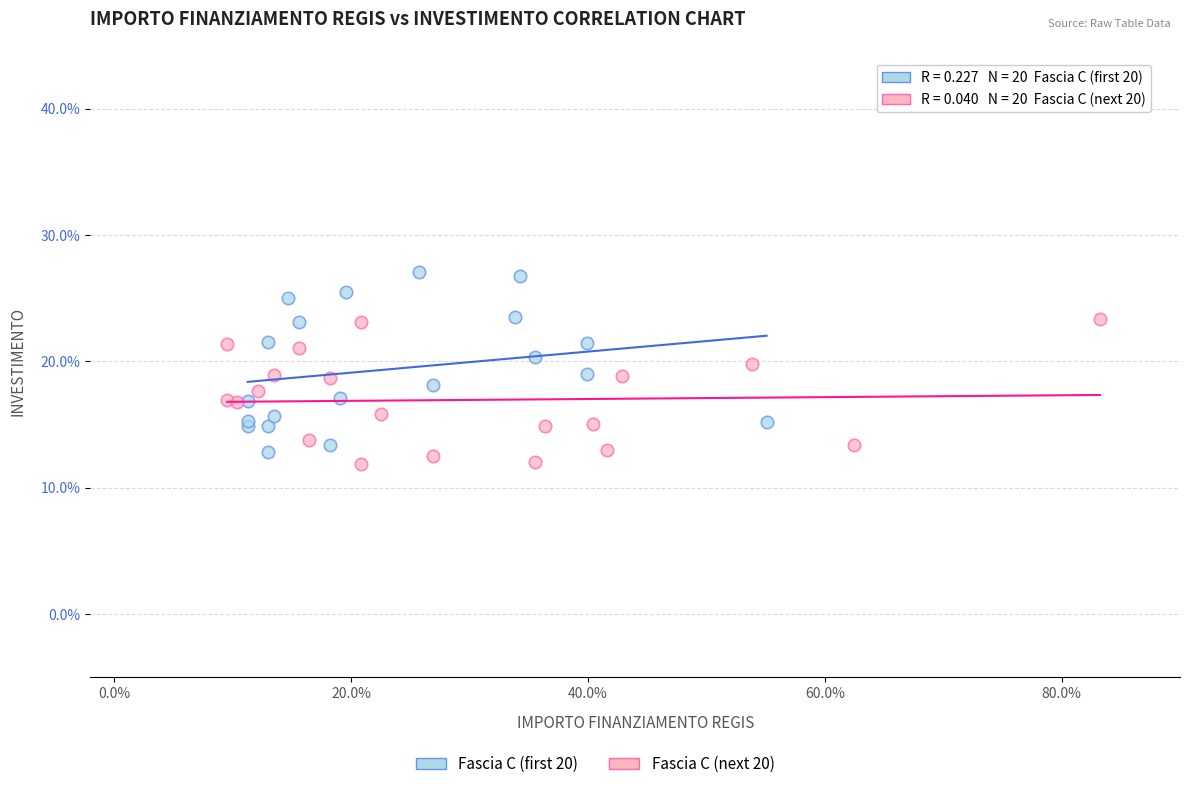

Which series contains the lowest Y value?

Fascia C (next 20)